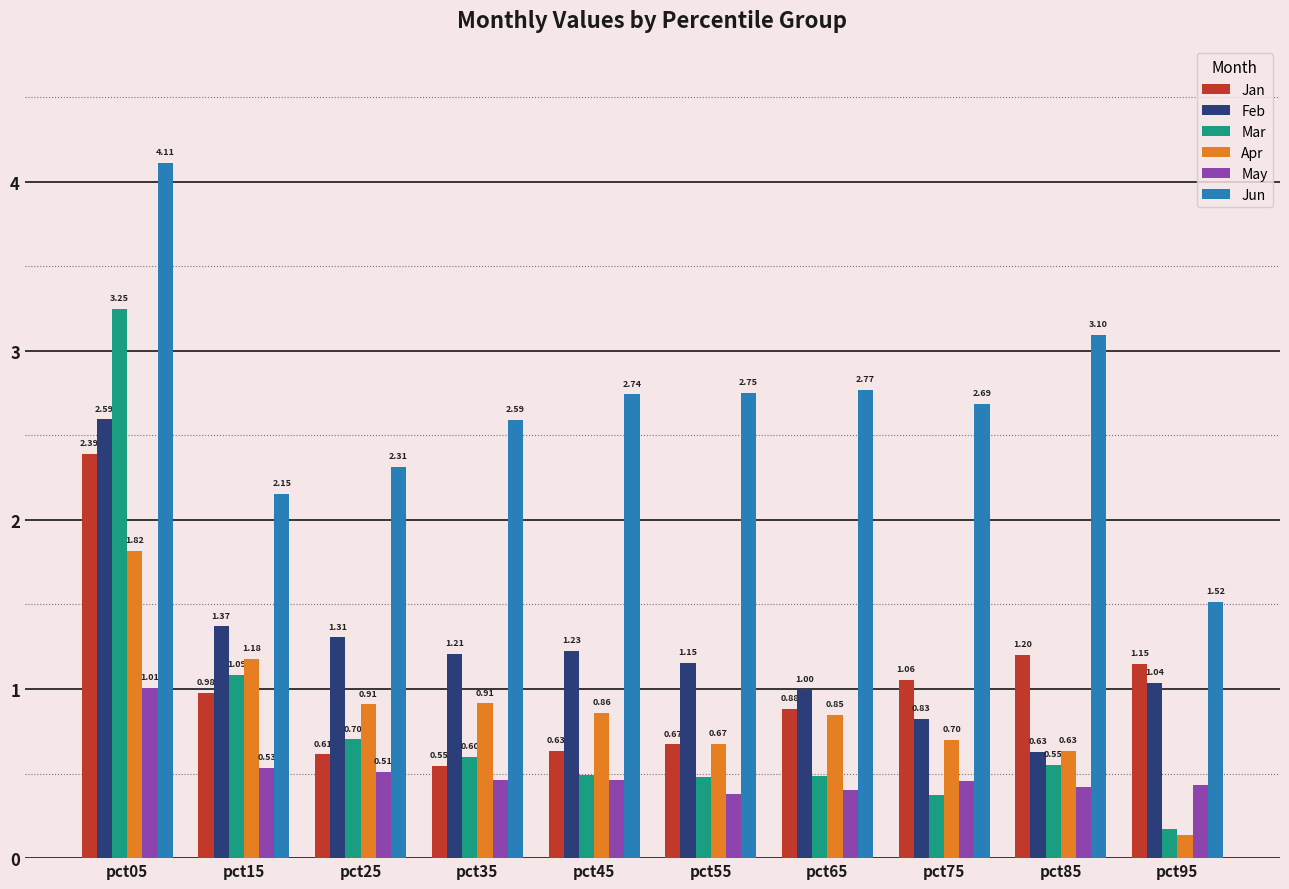

What are all the series names shown in the legend?

Jan, Feb, Mar, Apr, May, Jun